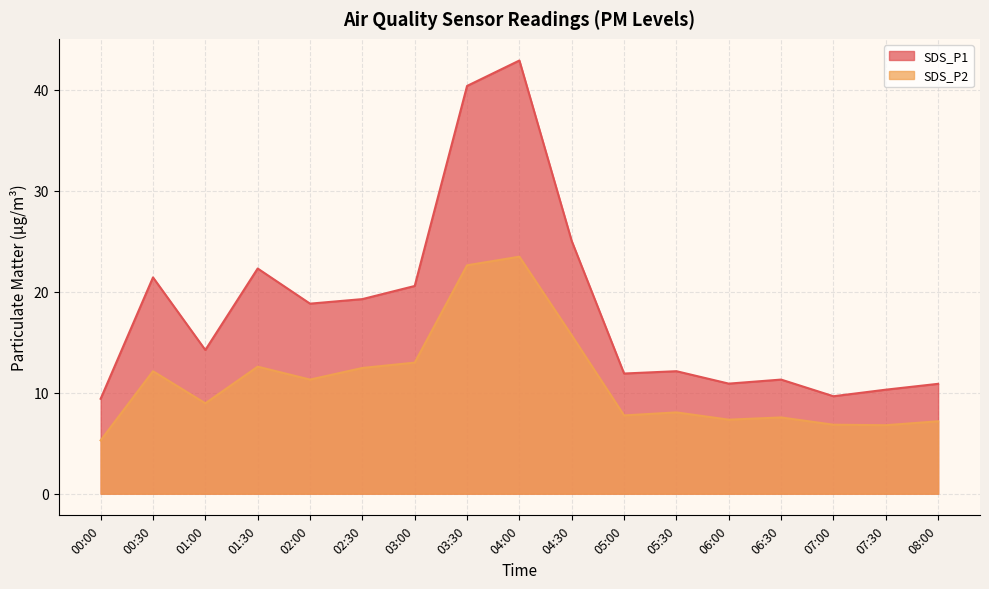

How many values in the SDS_P1 series are below 14?

8